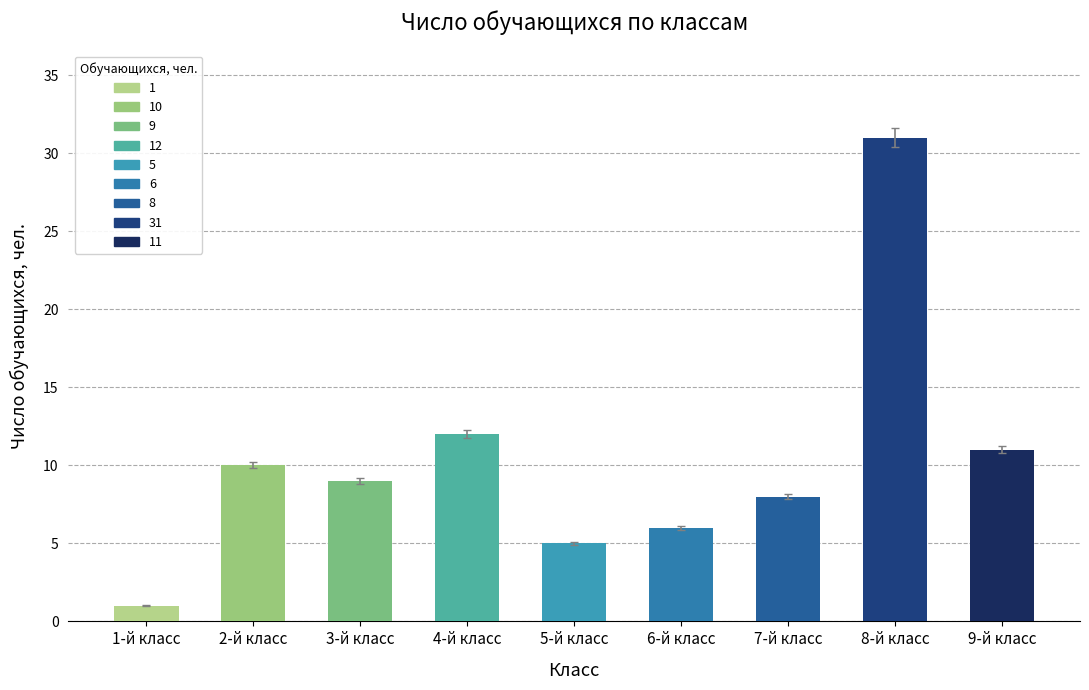

Does the chart contain stacked bars?

No